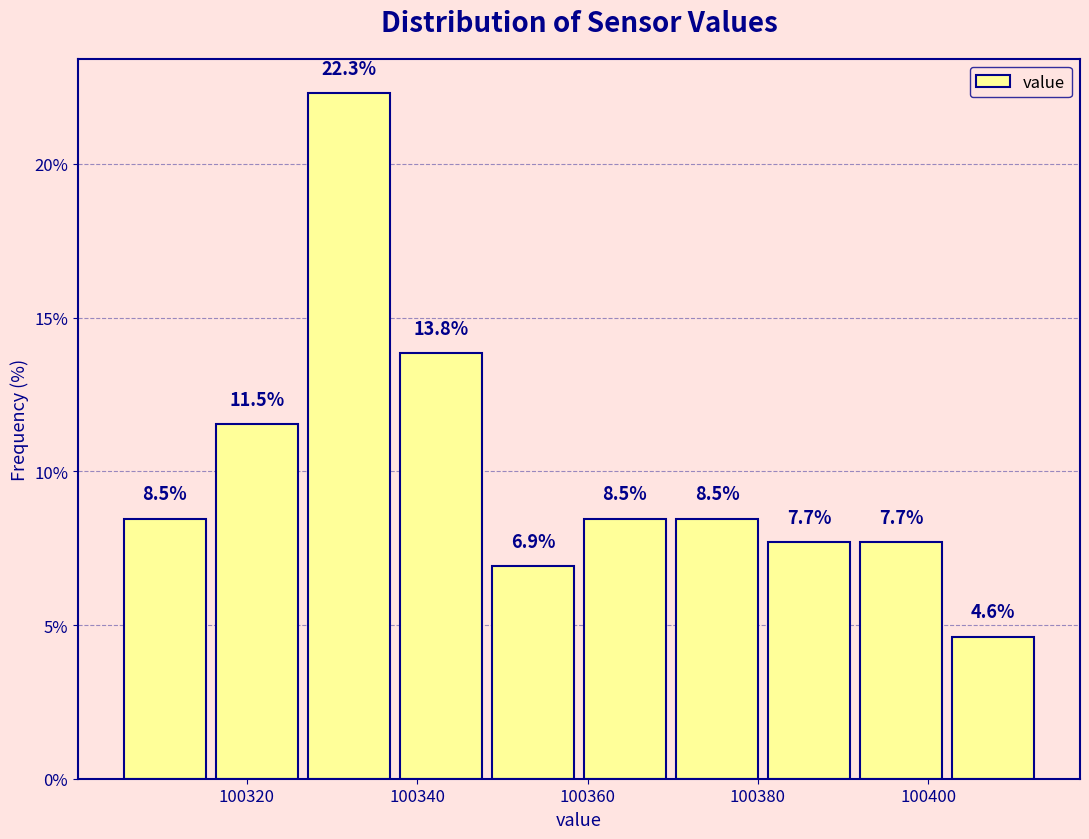

Reading left to right, transcribe this chart: for each bar, give the range it covers on the x-axis and its height. The bar edges are not printed on the chart, so give them approximately, as read against the axis.

100305.0 to 100315.8: 8.5
100315.8 to 100326.6: 11.5
100326.6 to 100337.4: 22.3
100337.4 to 100348.2: 13.8
100348.2 to 100359.0: 6.9
100359.0 to 100369.8: 8.5
100369.8 to 100380.6: 8.5
100380.6 to 100391.4: 7.7
100391.4 to 100402.2: 7.7
100402.2 to 100413.0: 4.6